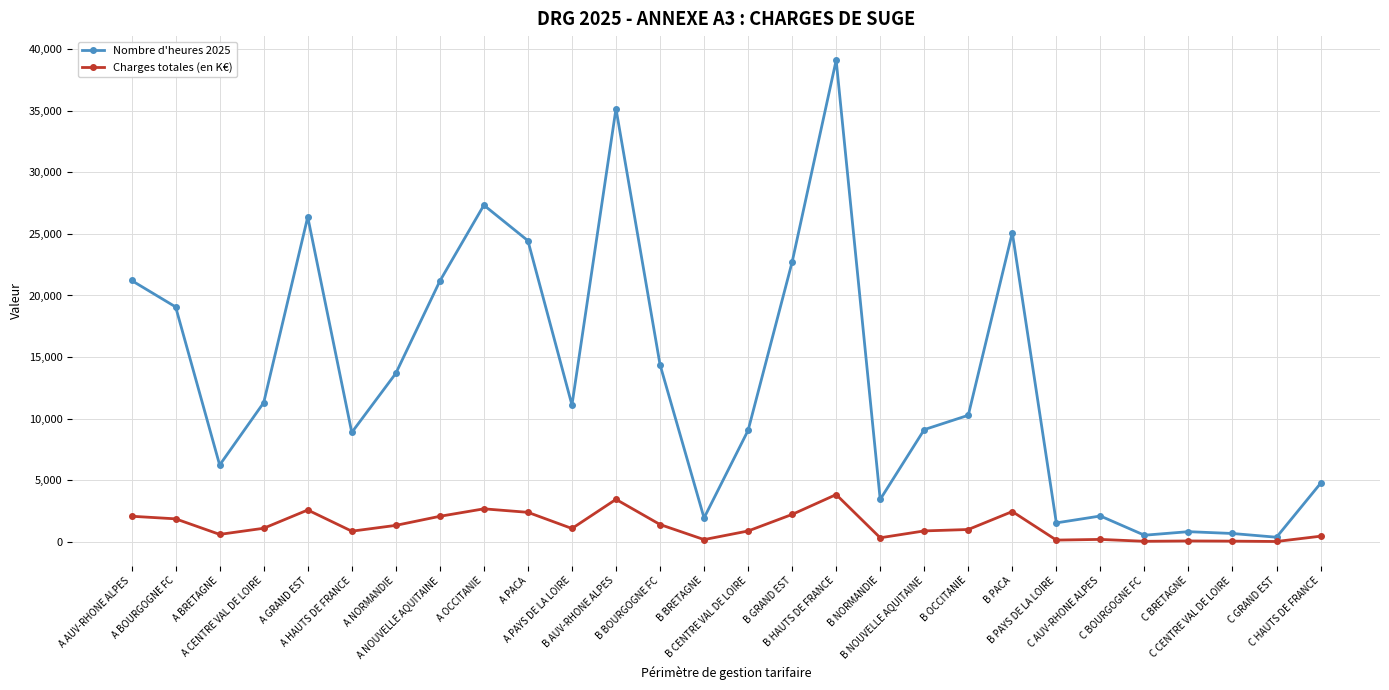

True or false: Nombre d'heures 2025 has more than 2 interior local peaks.

True